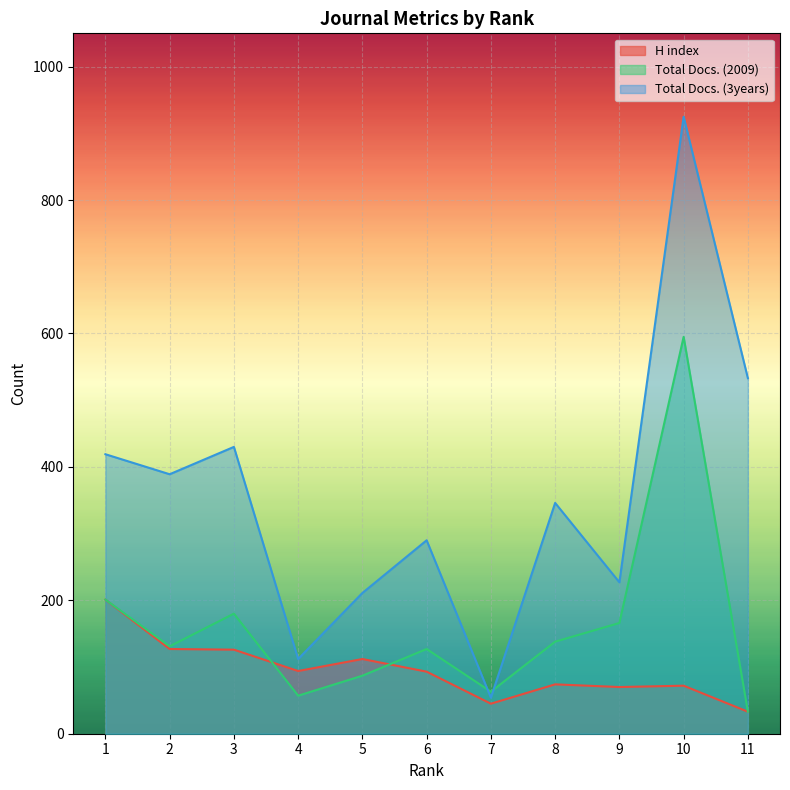

Reading left to right, what are all the values shown in this chart?

H index: 1=201	2=127	3=126	4=94	5=112	6=93	7=45	8=74	9=70	10=72	11=33
Total Docs. (2009): 1=201	2=131	3=180	4=57	5=87	6=127	7=63	8=138	9=166	10=595	11=33
Total Docs. (3years): 1=419	2=389	3=430	4=112	5=211	6=290	7=54	8=346	9=227	10=925	11=533